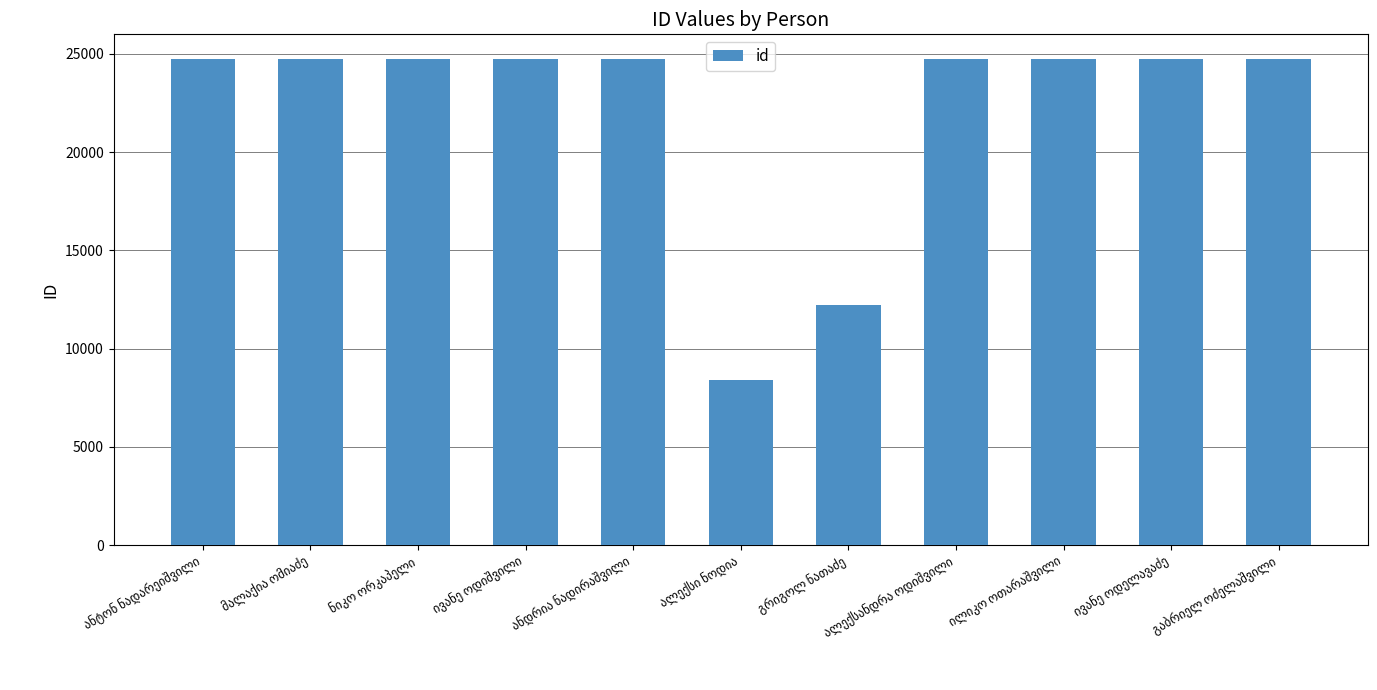

How many bars are there in total?

11